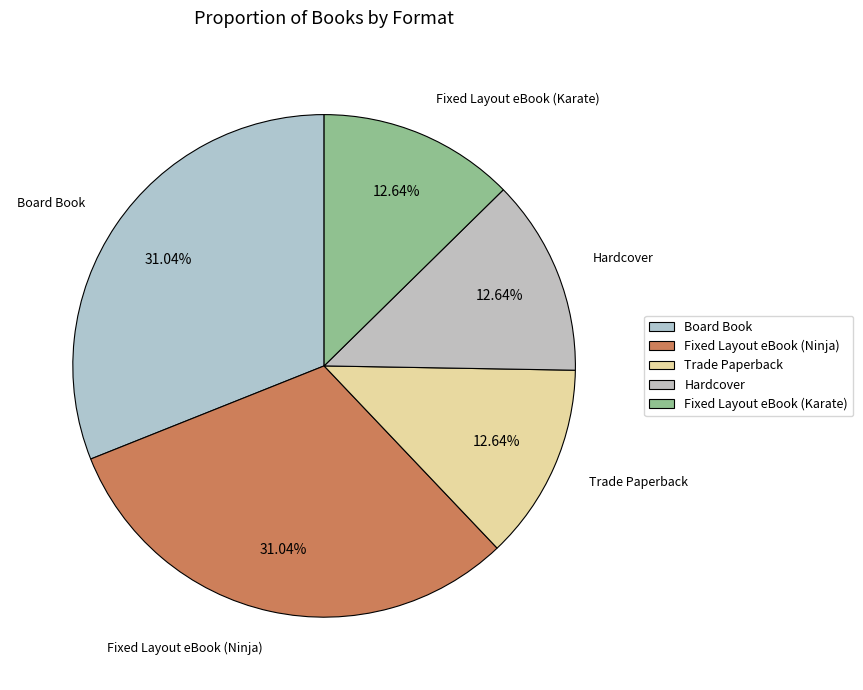

How many segments does this pie chart have?

5